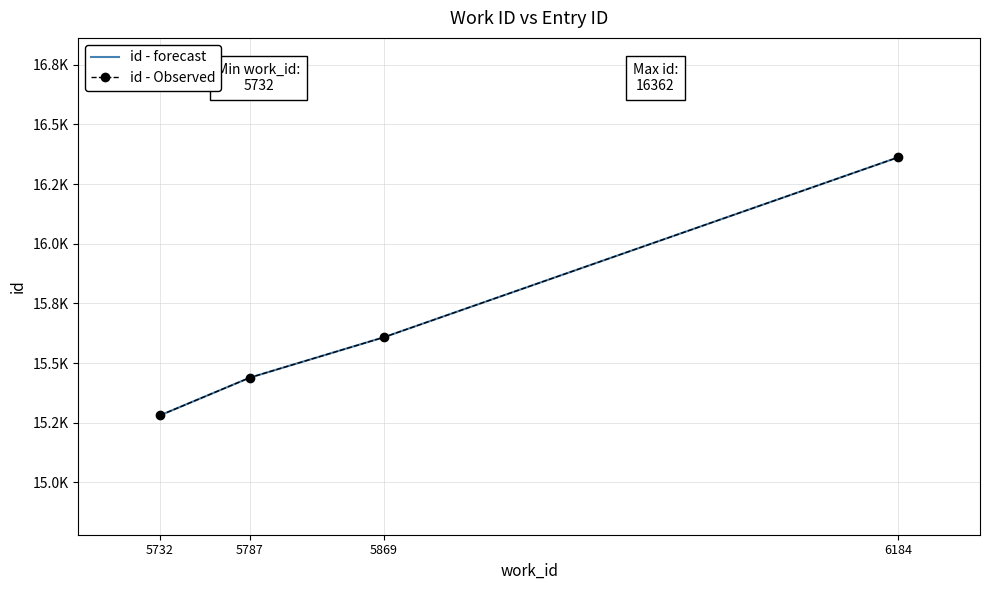

Rank the categories by id - forecast value from lowest to highest.

5732, 5787, 5869, 6184